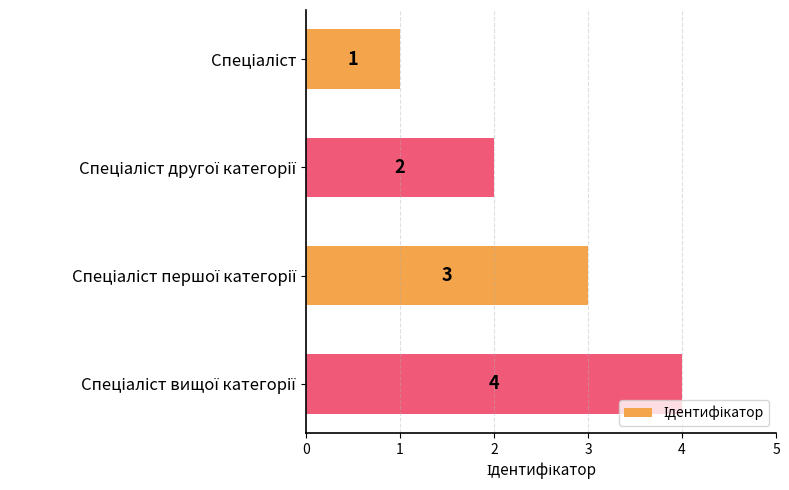

How many values are between 2 and 4?

3